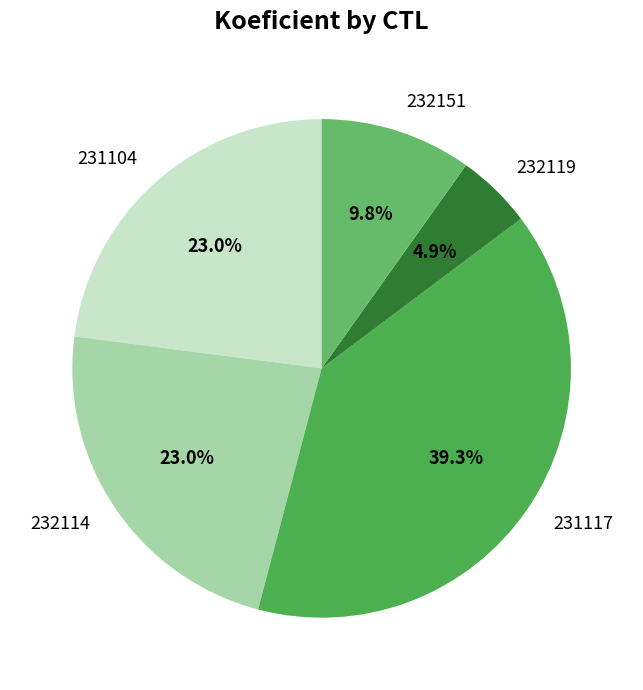

Is there any slice that represents more than half of the pie?

No